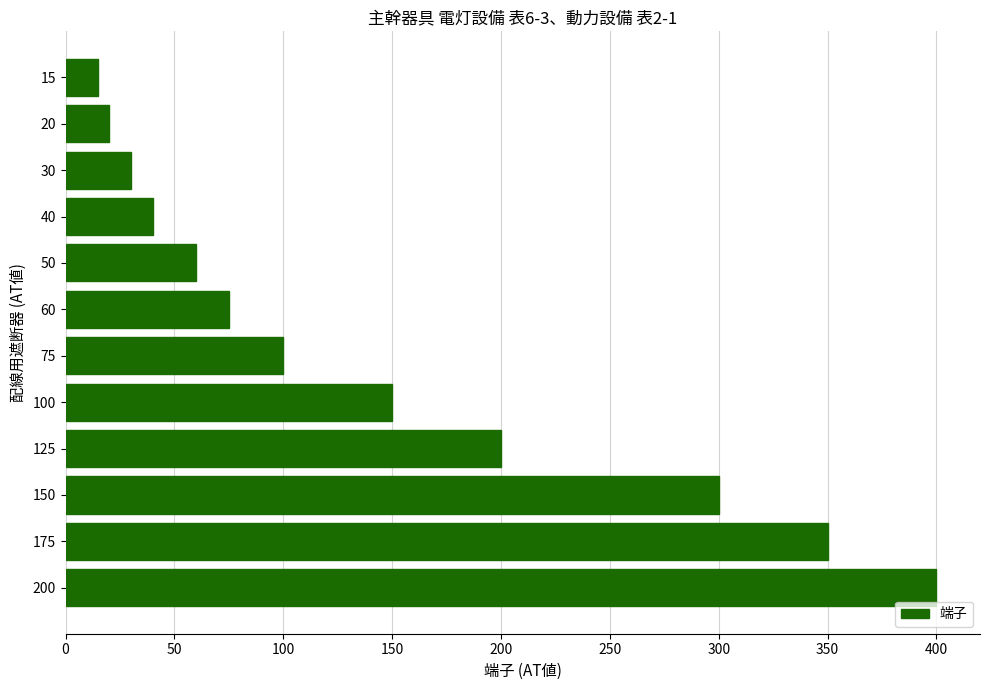

Approximately how many times larger is the value at 100 compared to 75?

1.5